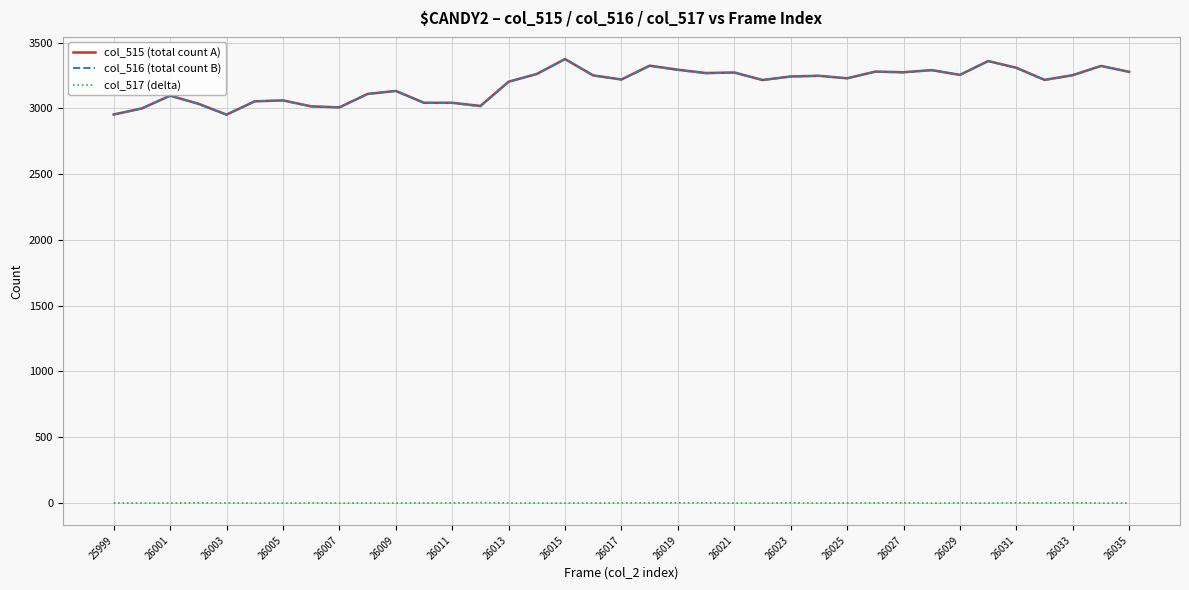

What is the highest value of the col_516 (total count B) series?

3374